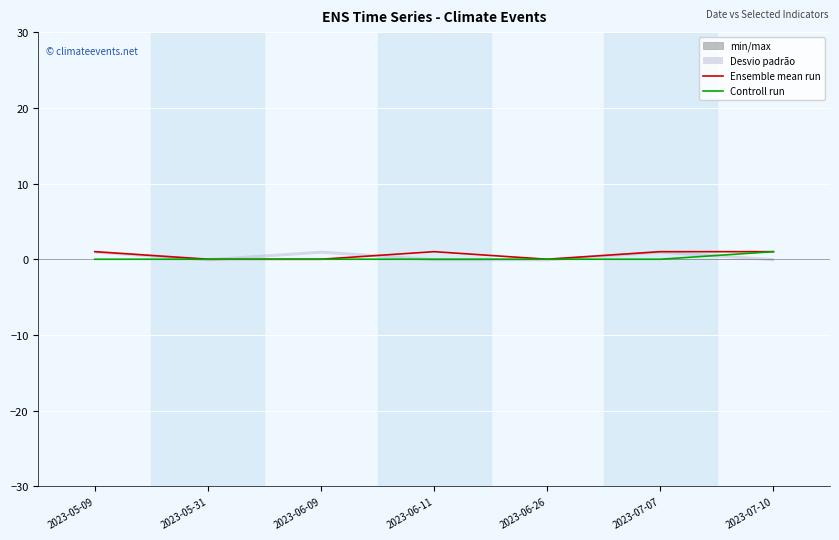

At which label is Ensemble mean run closest to 0?

2023-05-31